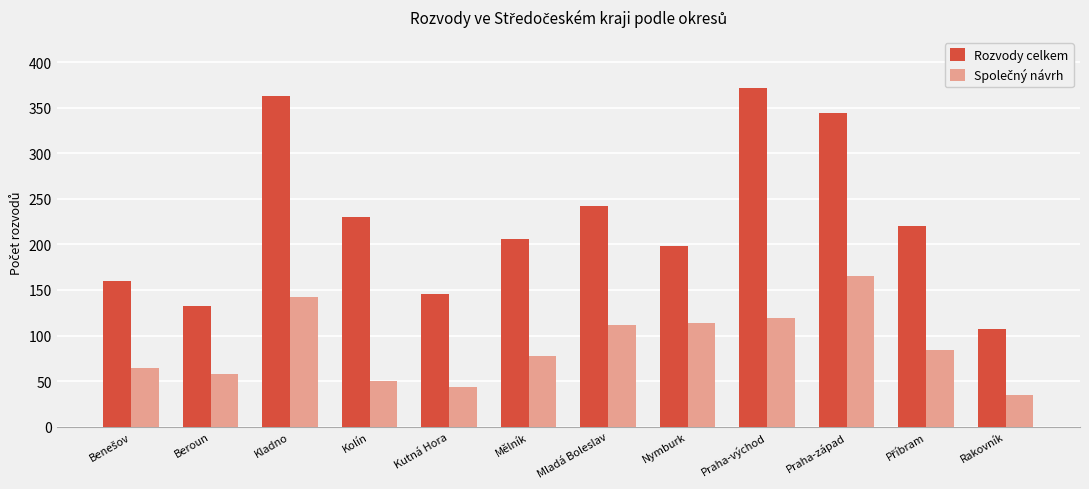

What is the sum of the Rozvody celkem values at Rakovník and Kutná Hora?

253